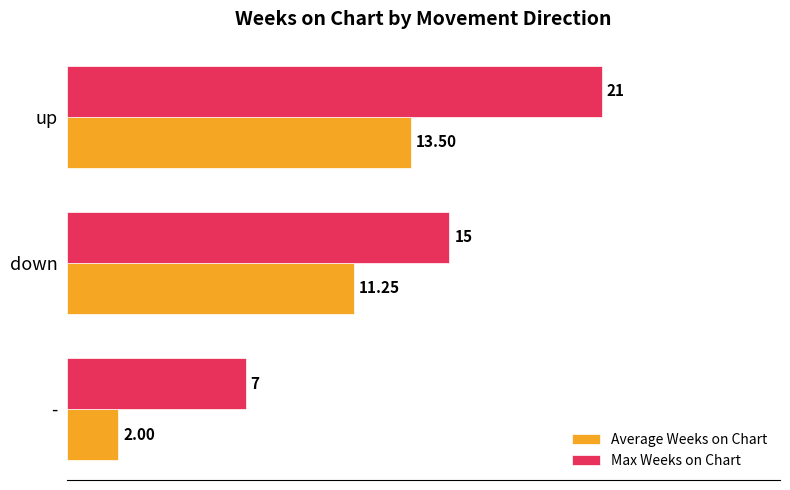

Which series has the largest total across all categories?

Max Weeks on Chart